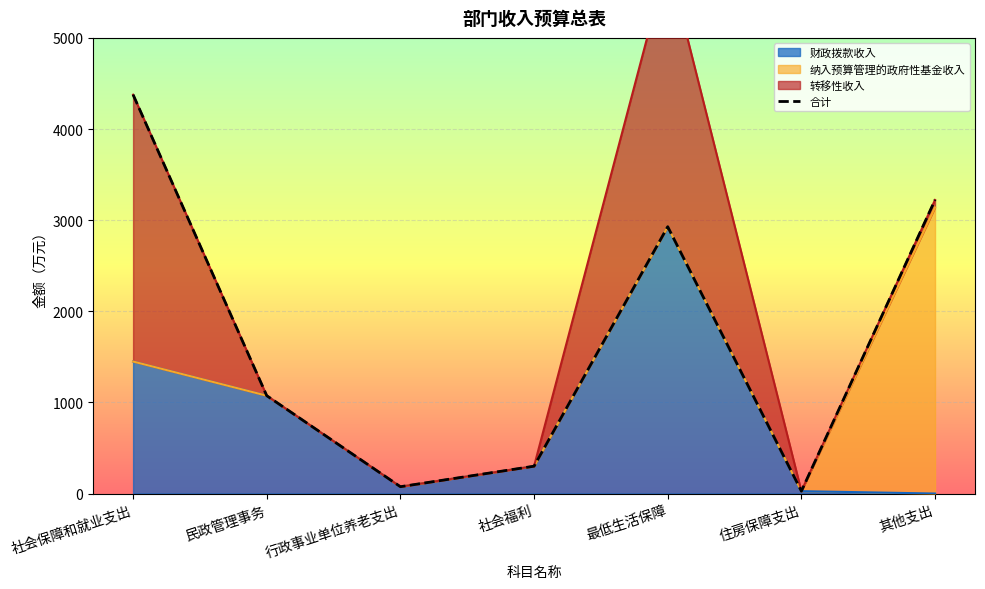

Rank the categories by value from lowest to highest.

住房保障支出, 行政事业单位养老支出, 社会福利, 民政管理事务, 最低生活保障, 其他支出, 社会保障和就业支出